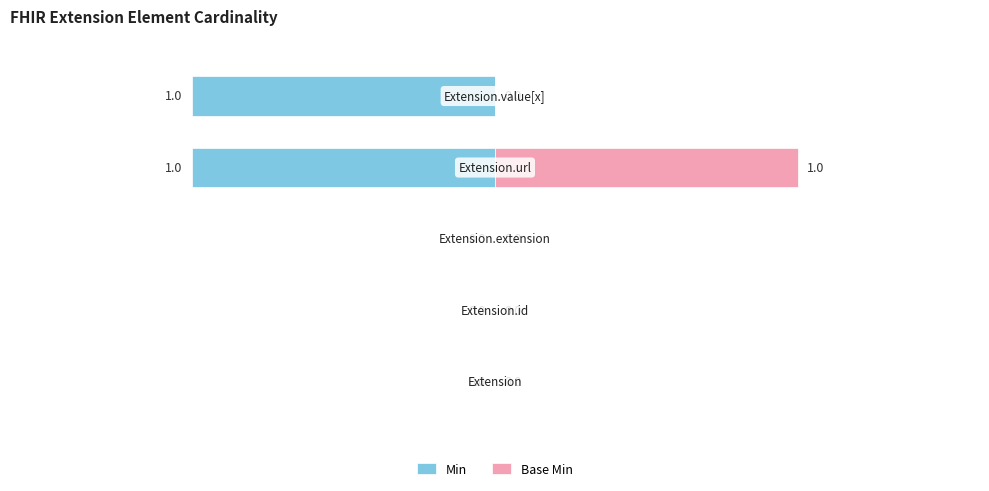

What is the difference between the maximum and minimum values in the Base Min series?

1